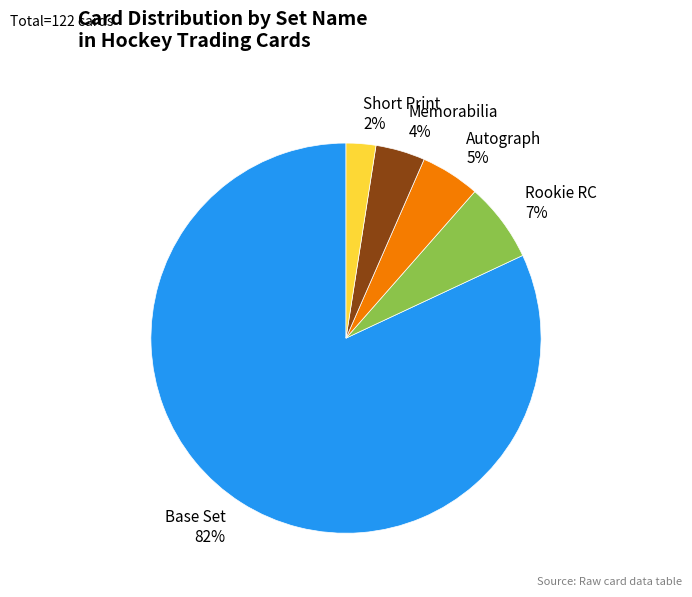

What is the smallest slice in the pie chart?

Short Print